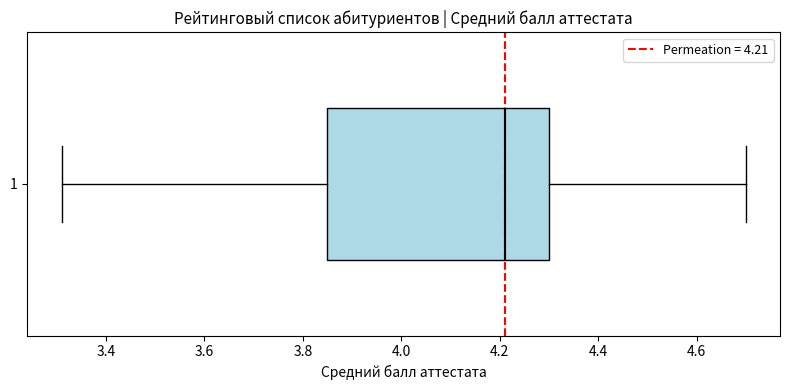

Where does the left whisker of the box at y = 1 end on the x-axis? The values are not printed on the chart, so give them approximately, as read against the axis.

3.32